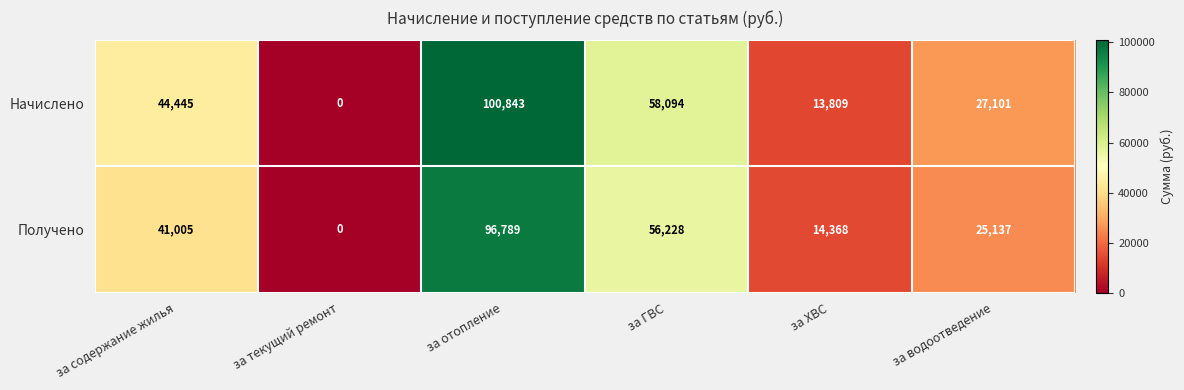

The Начислено series shows 38726 at за ГВС. True or false?

False